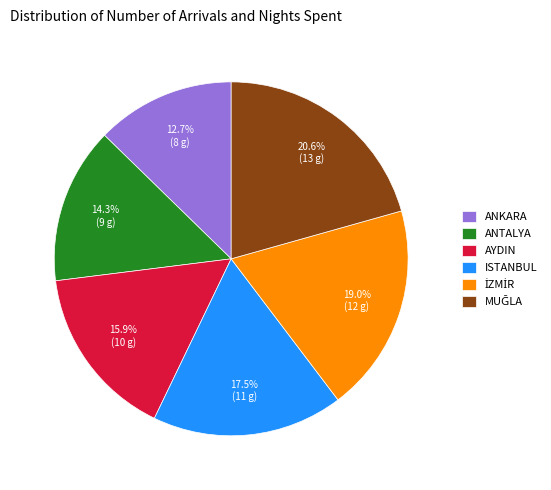

Which category has the smallest portion of the pie?

ANKARA